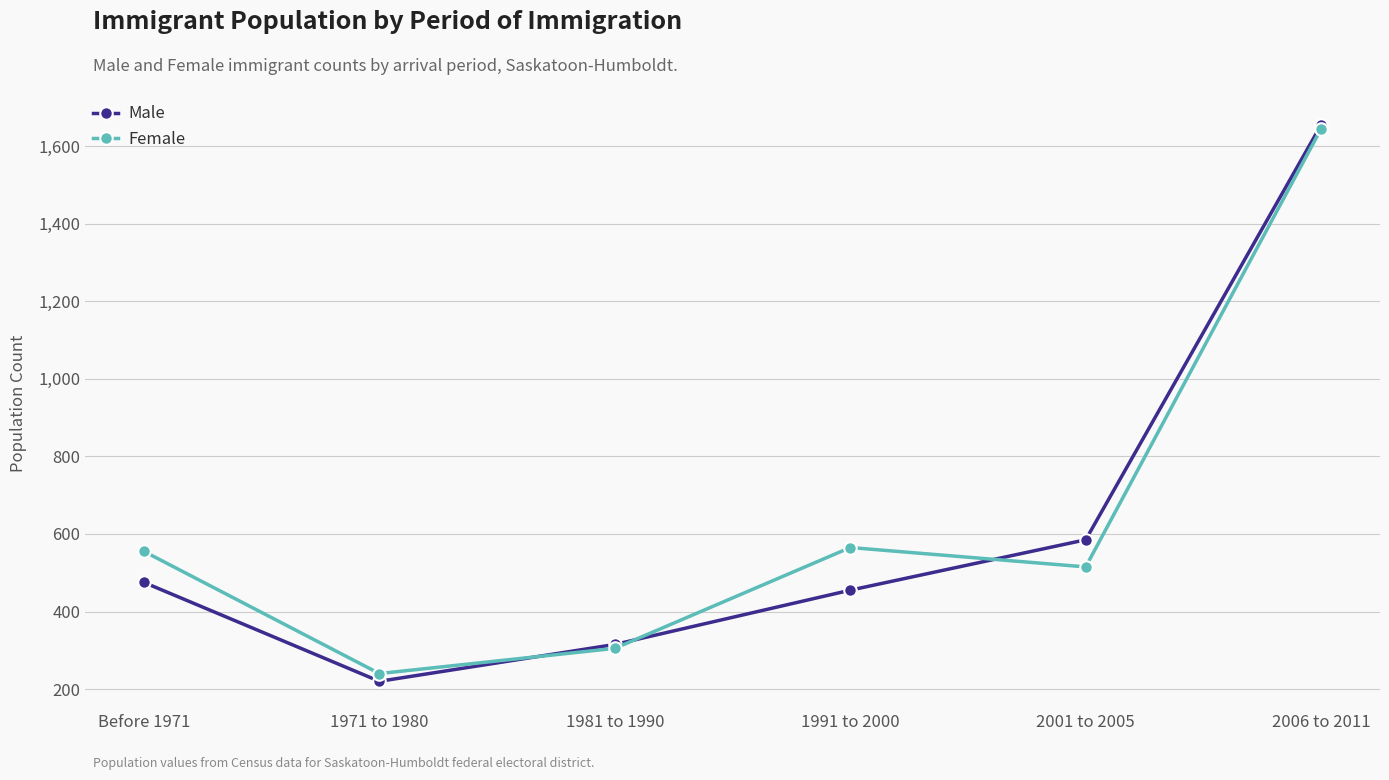

The Female series shows 1645 at 2006 to 2011. True or false?

True